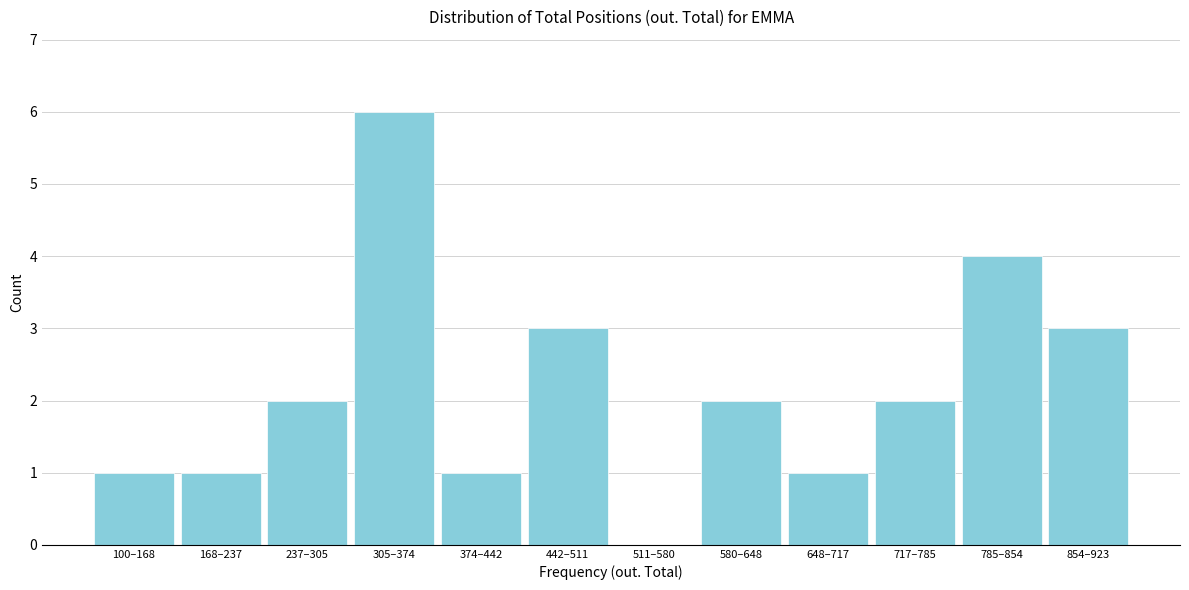

Reading right to left, extract all data points from this chart.

854–923=3	785–854=4	717–785=2	648–717=1	580–648=2	511–580=0	442–511=3	374–442=1	305–374=6	237–305=2	168–237=1	100–168=1